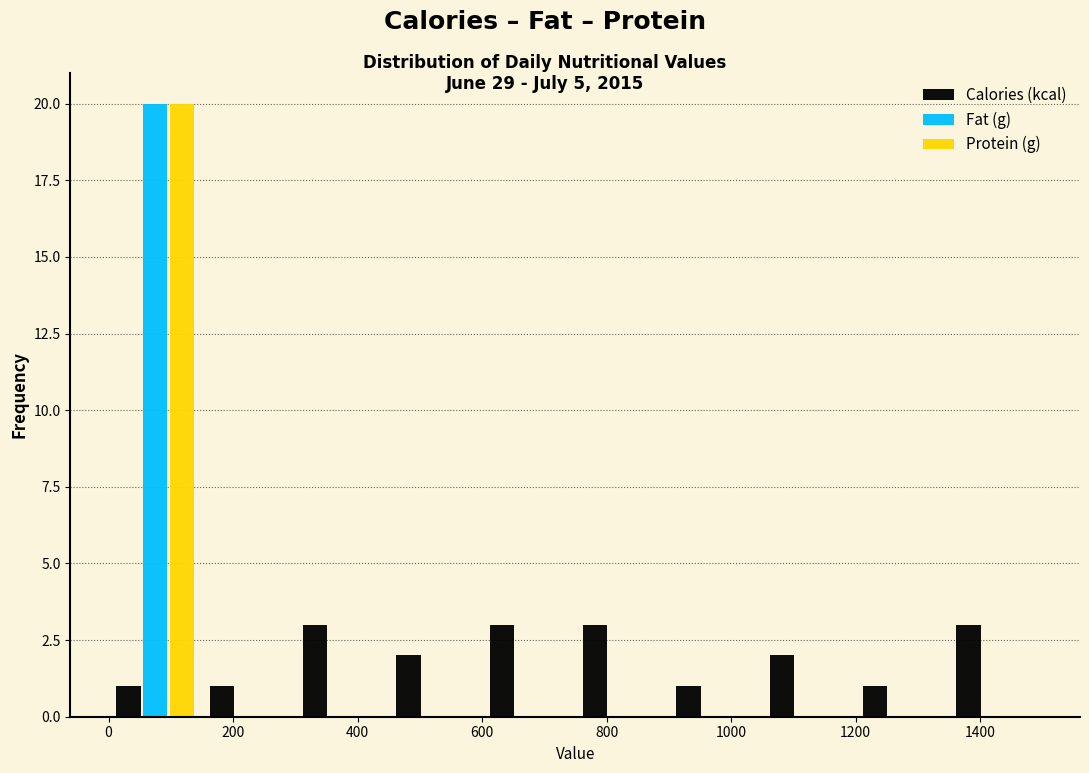

Reading left to right, list every range on the x-axis with the height of the bar of each series over it. Neither the bar edges nor the heights are printed on the chart, so give them approximately, as read against the axes.

0 to 140: Calories (kcal)=1	Fat (g)=20	Protein (g)=20
140 to 300: Calories (kcal)=1	Fat (g)=0	Protein (g)=0
300 to 440: Calories (kcal)=3	Fat (g)=0	Protein (g)=0
440 to 600: Calories (kcal)=2	Fat (g)=0	Protein (g)=0
600 to 740: Calories (kcal)=3	Fat (g)=0	Protein (g)=0
740 to 900: Calories (kcal)=3	Fat (g)=0	Protein (g)=0
900 to 1040: Calories (kcal)=1	Fat (g)=0	Protein (g)=0
1040 to 1200: Calories (kcal)=2	Fat (g)=0	Protein (g)=0
1200 to 1340: Calories (kcal)=1	Fat (g)=0	Protein (g)=0
1340 to 1500: Calories (kcal)=3	Fat (g)=0	Protein (g)=0